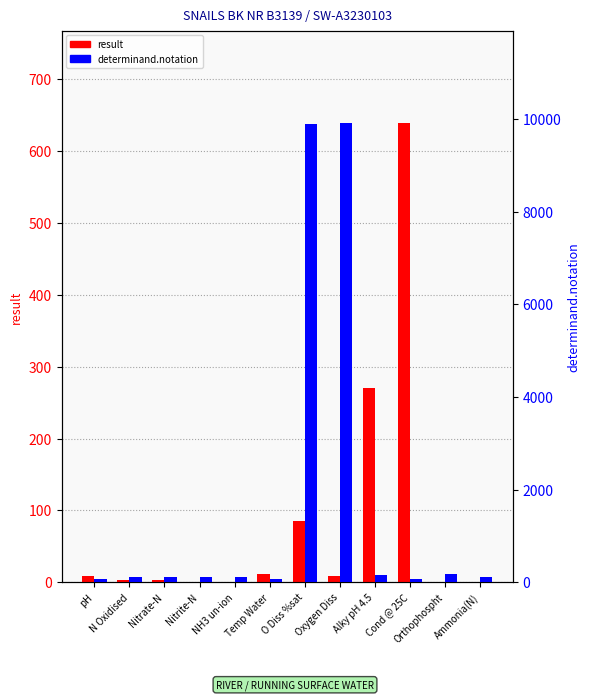

Which series has the widest spread of values?

determinand.notation